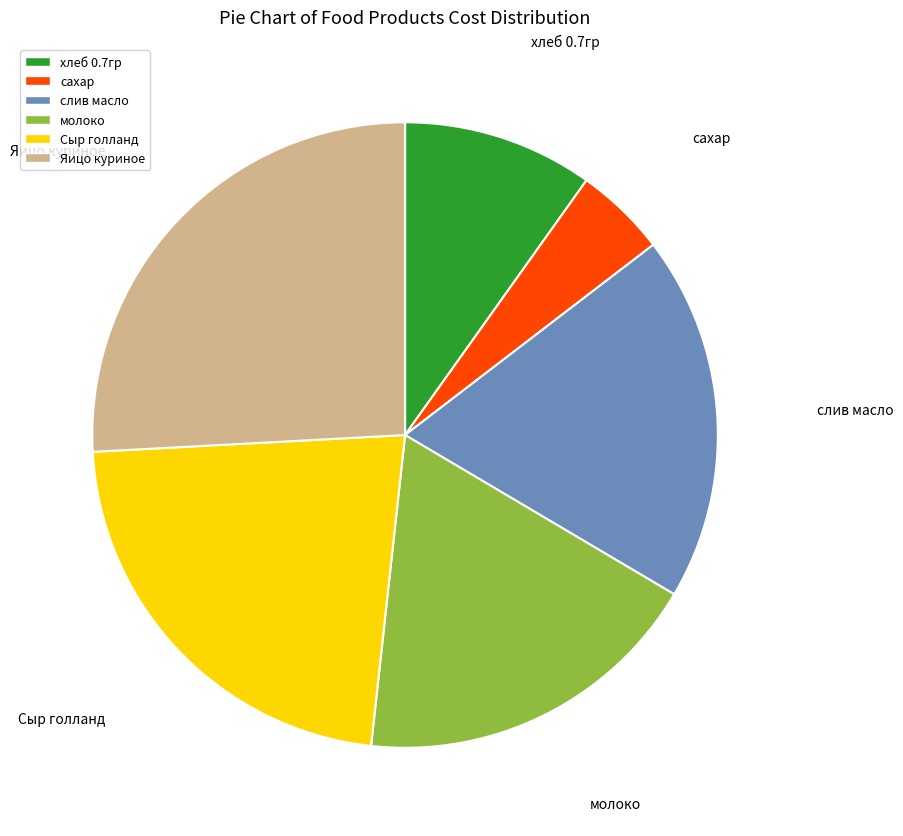

Rank the categories by value from highest to lowest.

Яицо куриное, Сыр голланд, слив масло, молоко, хлеб 0.7гр, сахар